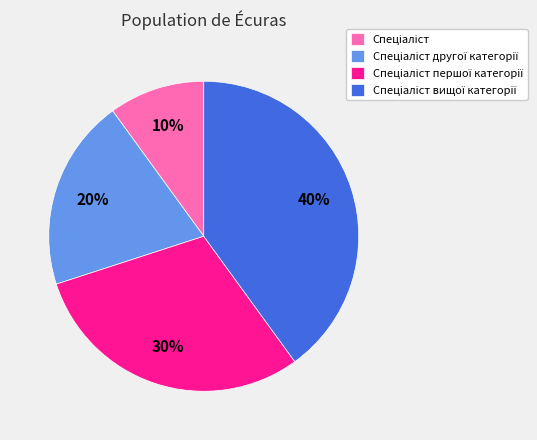

Count the number of slices in the pie.

4